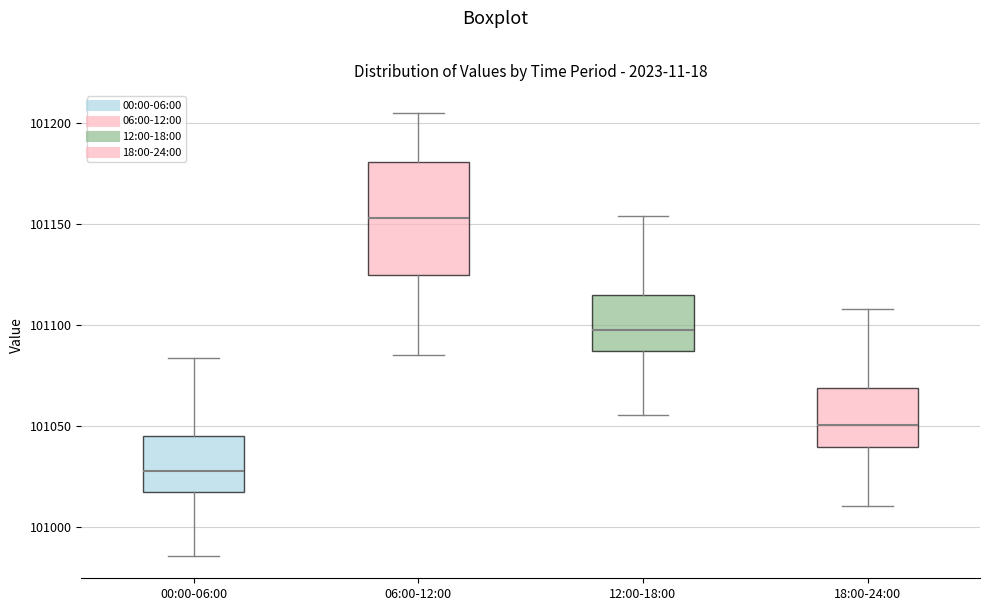

Reading left to right, read every box against the y-axis: the position of its median line, the range the box covers, and the ends of its whiskers. The values are not printed on the chart, so give them approximately, as read against the axis.

00:00-06:00: median 101030, box 101015 to 101045, whiskers 100985 to 101085
06:00-12:00: median 101155, box 101125 to 101180, whiskers 101085 to 101205
12:00-18:00: median 101100, box 101085 to 101115, whiskers 101055 to 101155
18:00-24:00: median 101050, box 101040 to 101070, whiskers 101010 to 101110